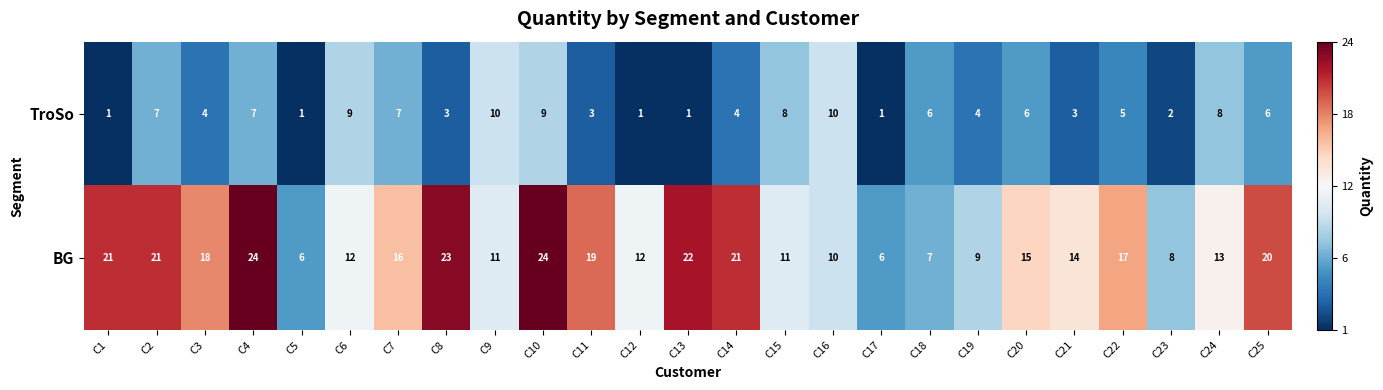

True or false: BG has a value of 24 at C22.

False